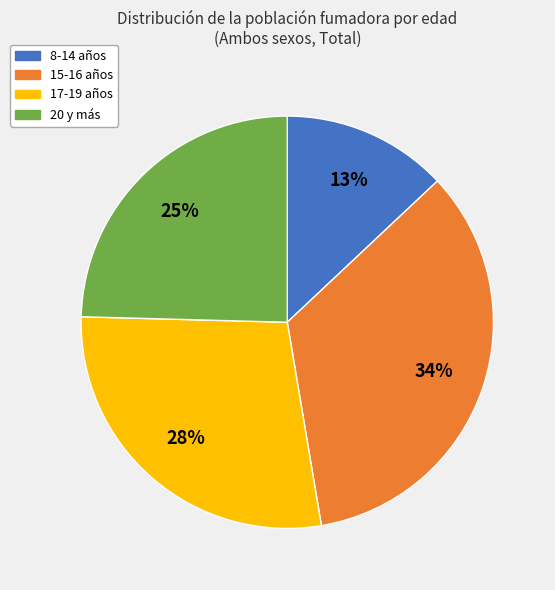

Is there a majority slice in this chart?

No